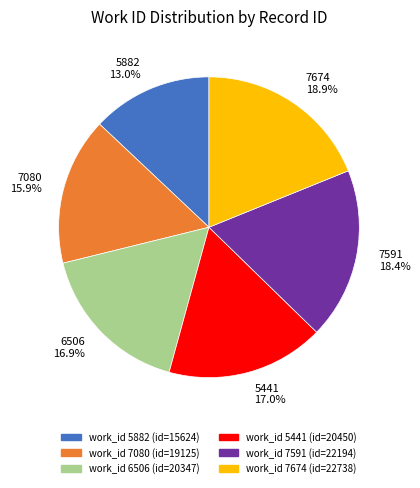

To the nearest percent, what percentage of the pie is 5441?

17%